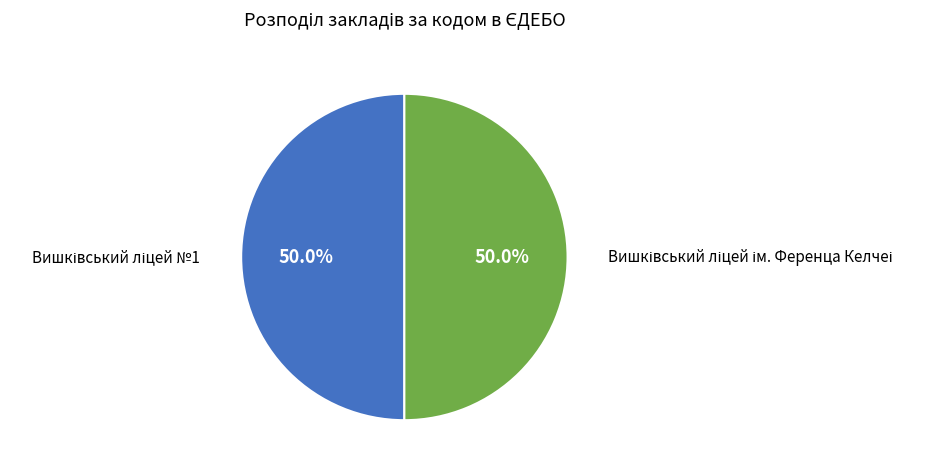

To the nearest percent, what portion does Вишківський ліцей ім. Ференца Келчеі represent?

50%